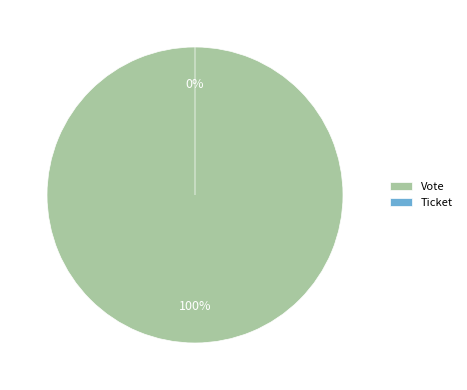

Does Vote account for over 50% of the chart?

Yes